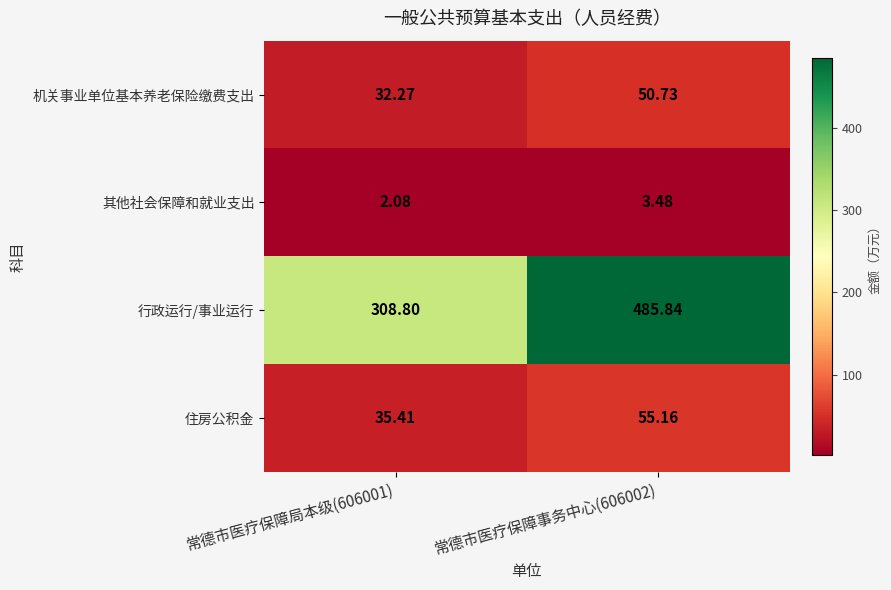

Between 常德市医疗保障局本级(606001) and 常德市医疗保障事务中心(606002), which series saw the biggest shift?

行政运行/事业运行